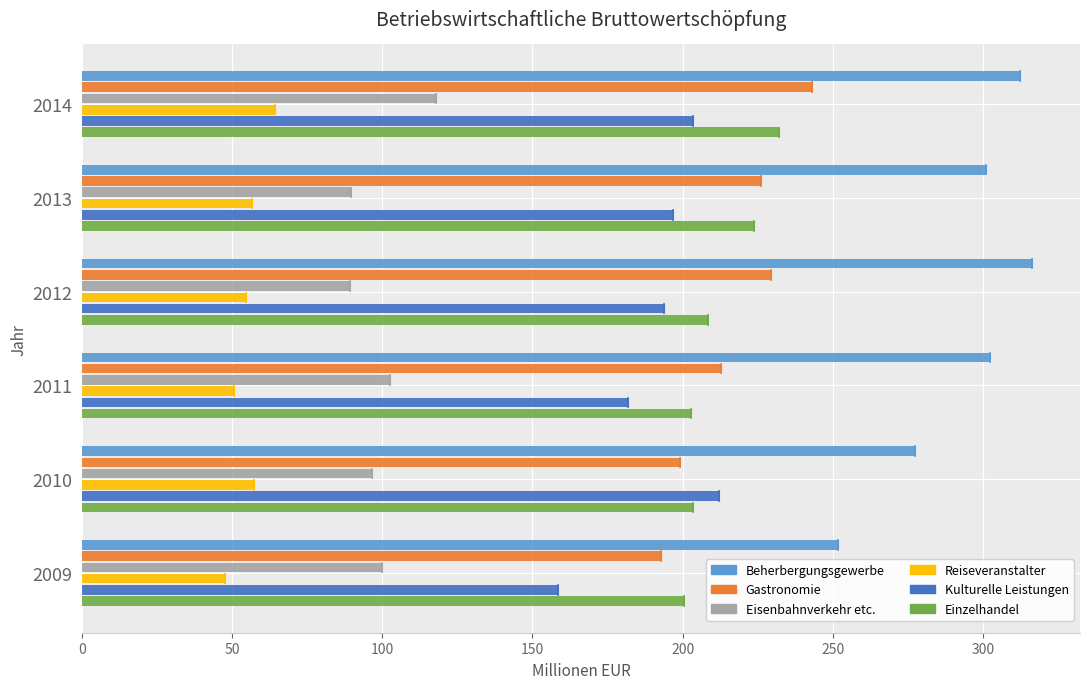

Which series has the widest spread of values?

Beherbergungsgewerbe